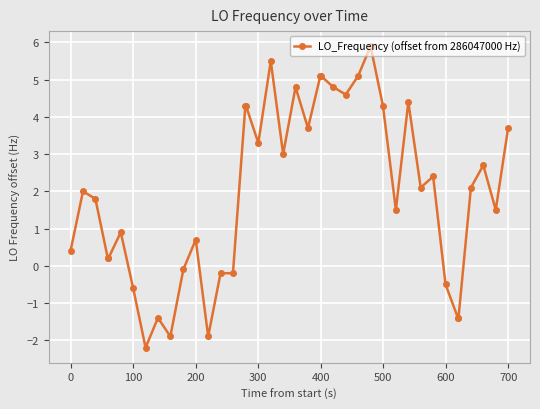

What is the sum of all values?

78.6